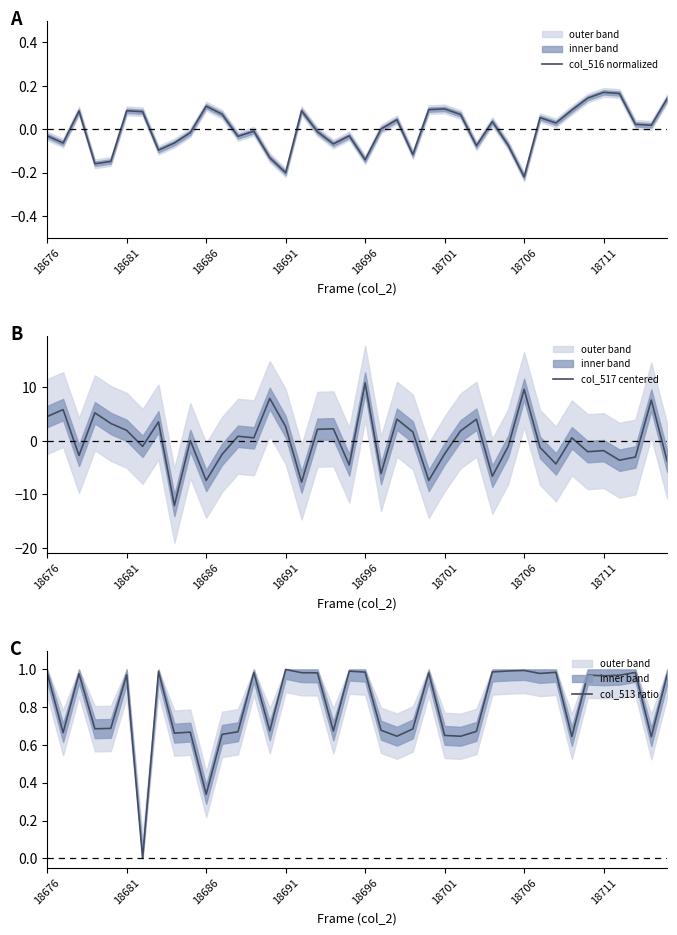

What is the sum of the col_513 ratio values at 23 and 28?

1.7